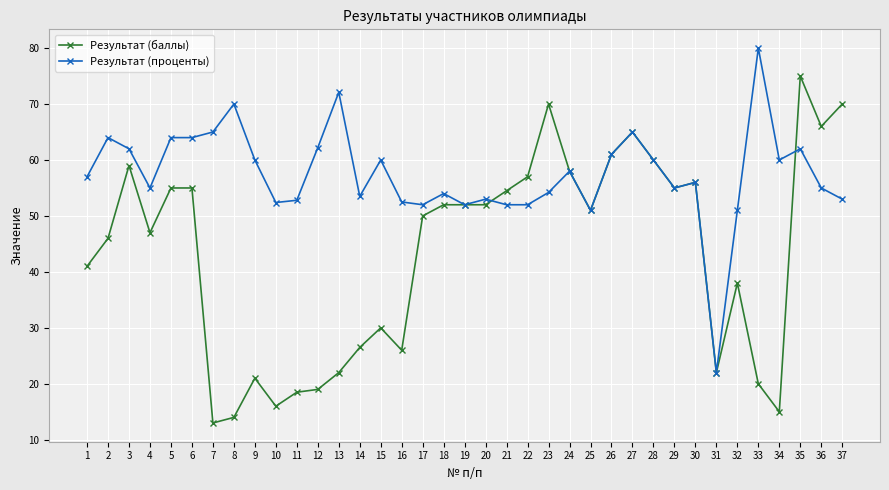

The Результат (проценты) series shows 65.0 at 7. True or false?

True